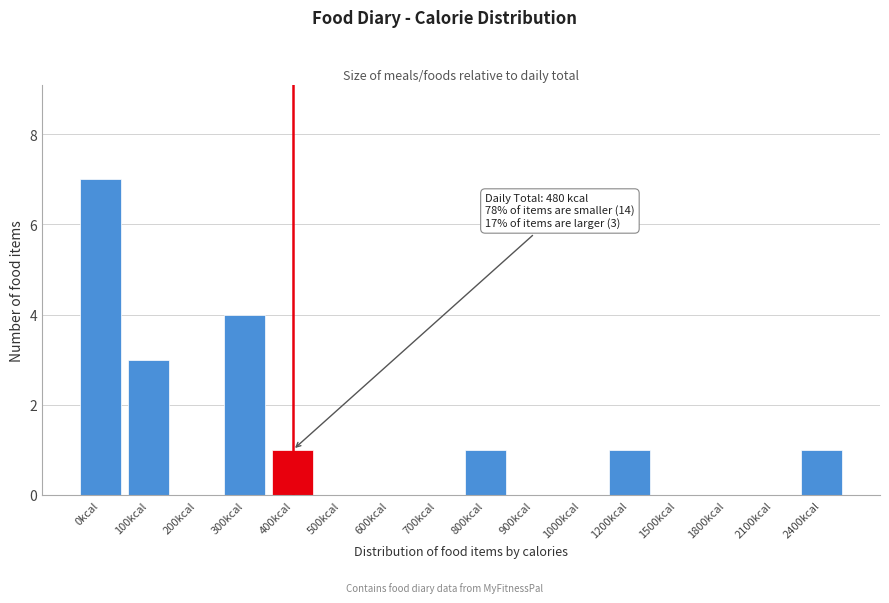

Reading left to right, extract all data points from this chart.

0kcal=7	100kcal=3	200kcal=0	300kcal=4	400kcal=1	500kcal=0	600kcal=0	700kcal=0	800kcal=1	900kcal=0	1000kcal=0	1200kcal=1	1500kcal=0	1800kcal=0	2100kcal=0	2400kcal=1